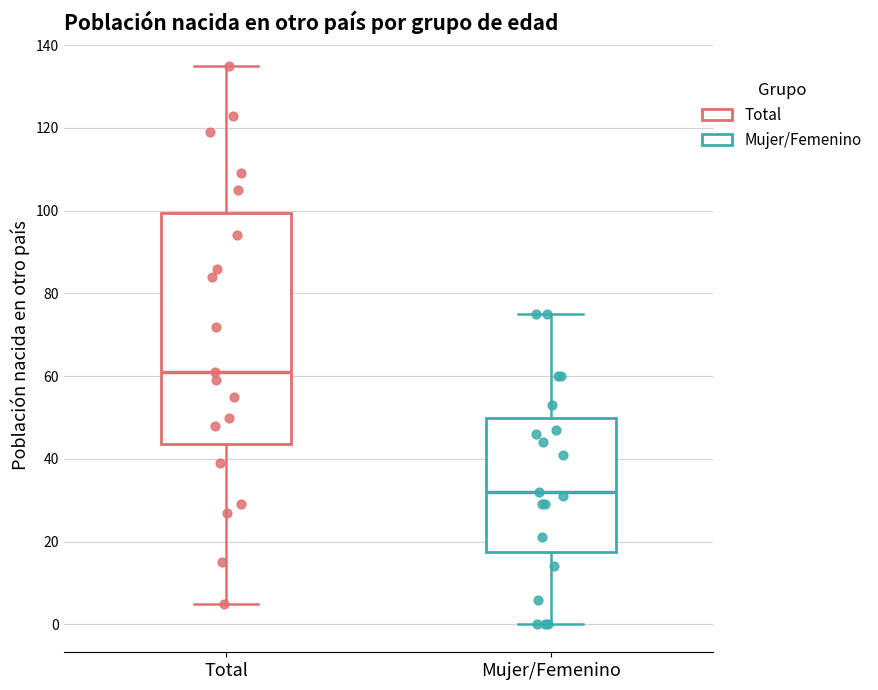

Where does the lower whisker of the box for Mujer/Femenino end on the y-axis? The values are not printed on the chart, so give them approximately, as read against the axis.

0